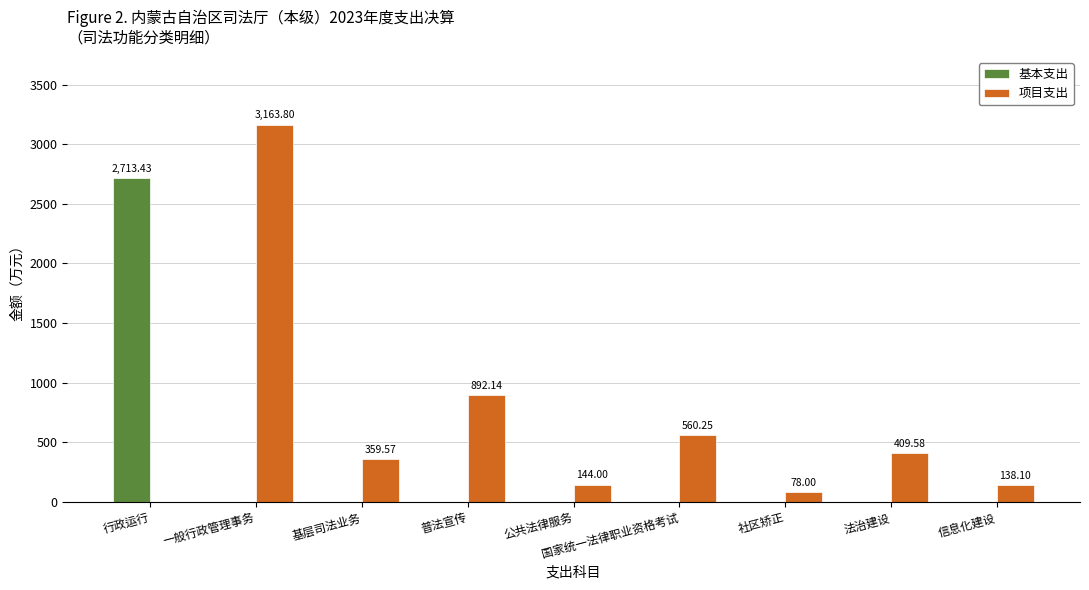

Which series has the widest spread of values?

项目支出